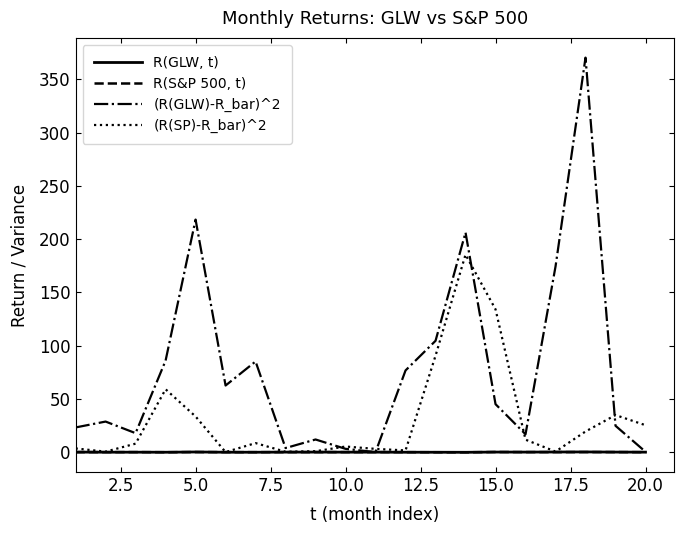

Rank the series by their maximum value, from lowest to highest.

R(S&P 500, t), R(GLW, t), (R(SP)-R_bar)^2, (R(GLW)-R_bar)^2